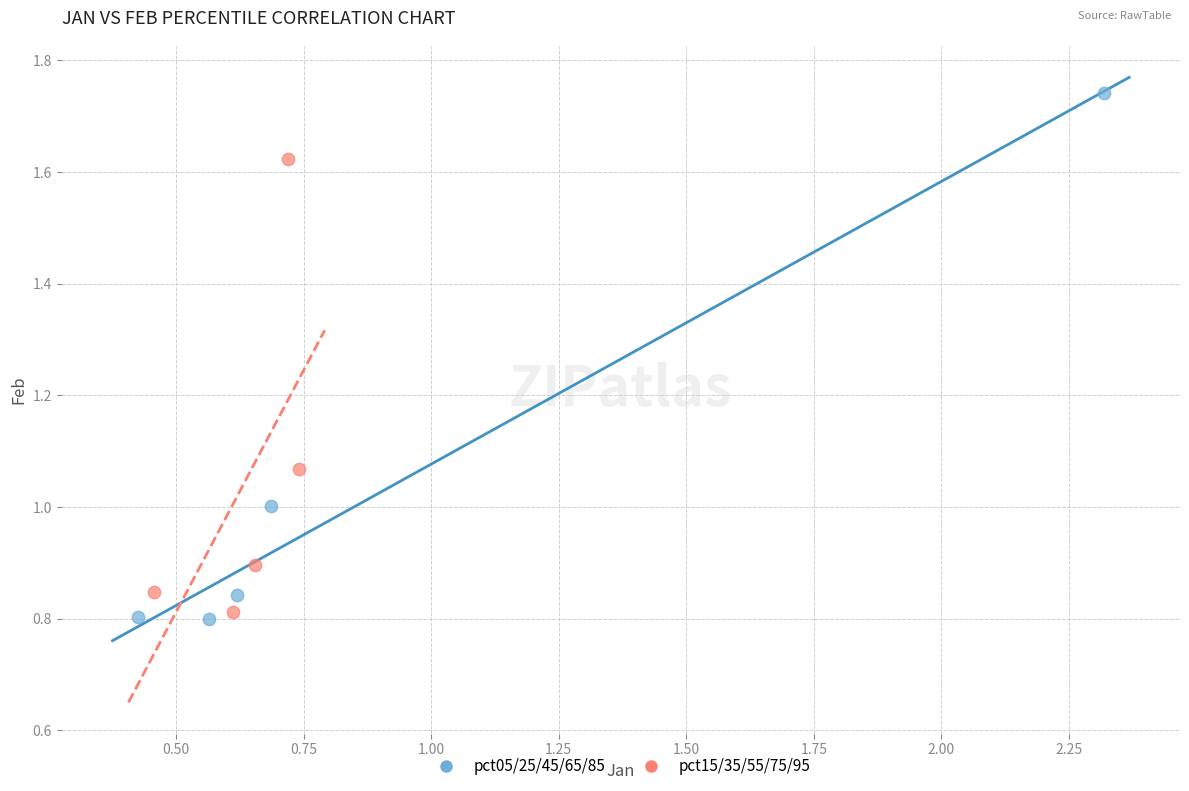

What are all the series names shown in the legend?

pct05/25/45/65/85, pct15/35/55/75/95